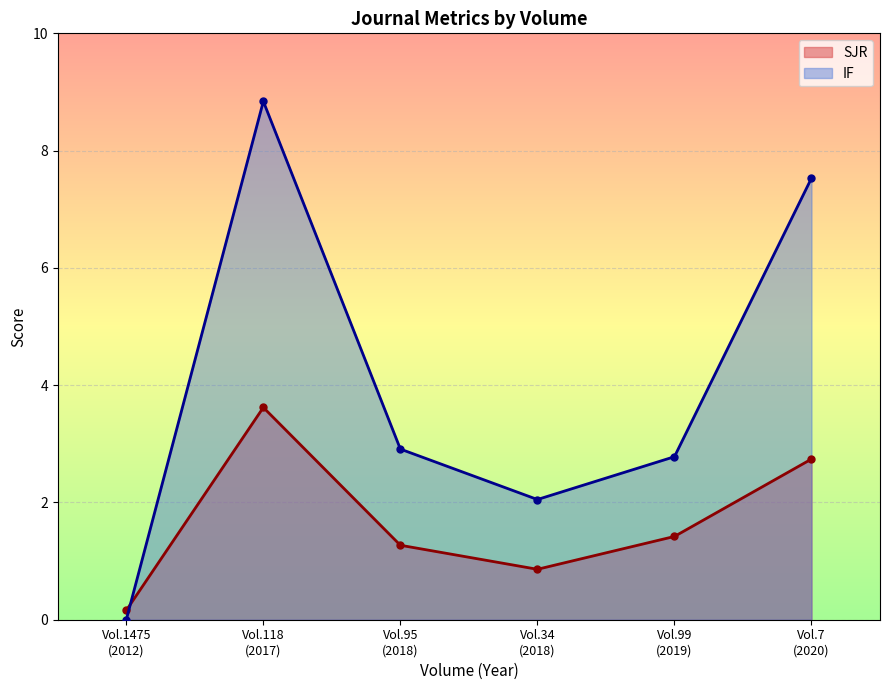

The IF series shows 0.7 at 99. True or false?

False